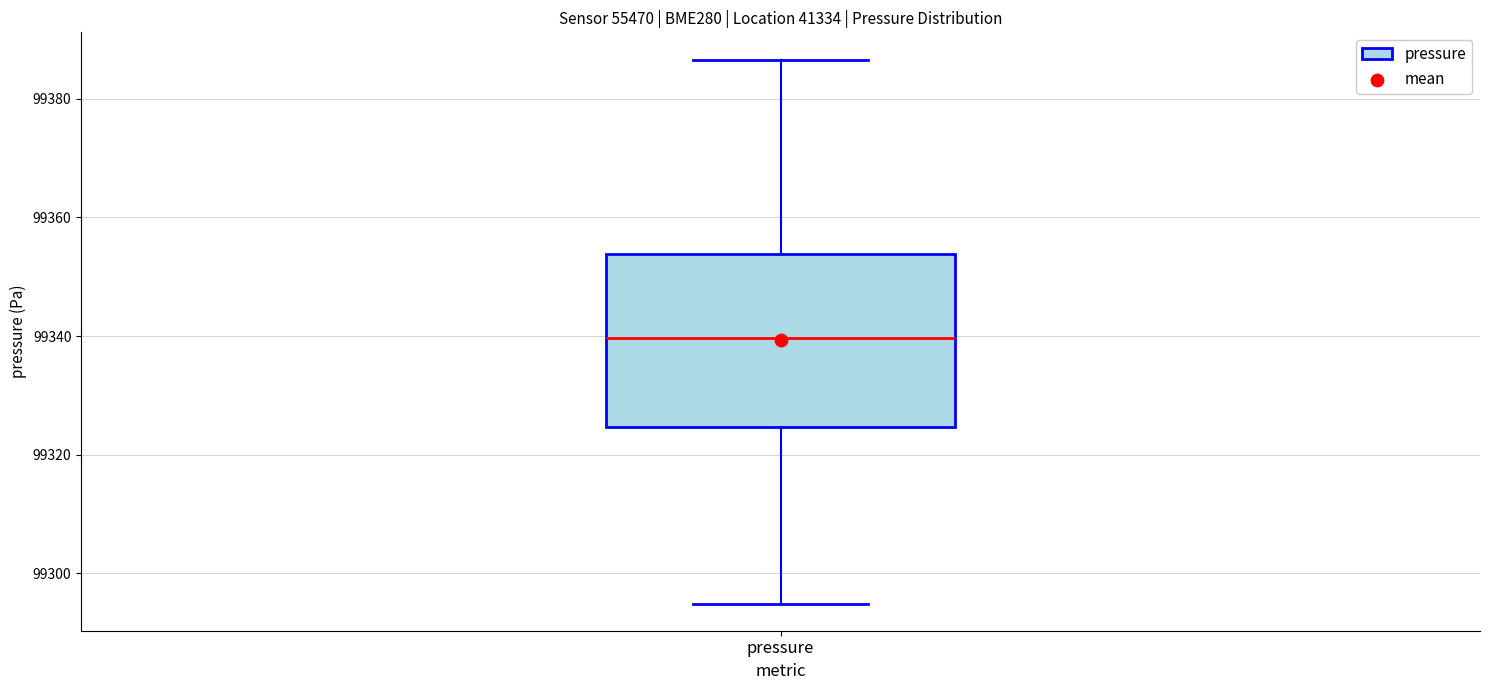

Where does the median line of the box for pressure sit on the y-axis? The values are not printed on the chart, so give them approximately, as read against the axis.

99340